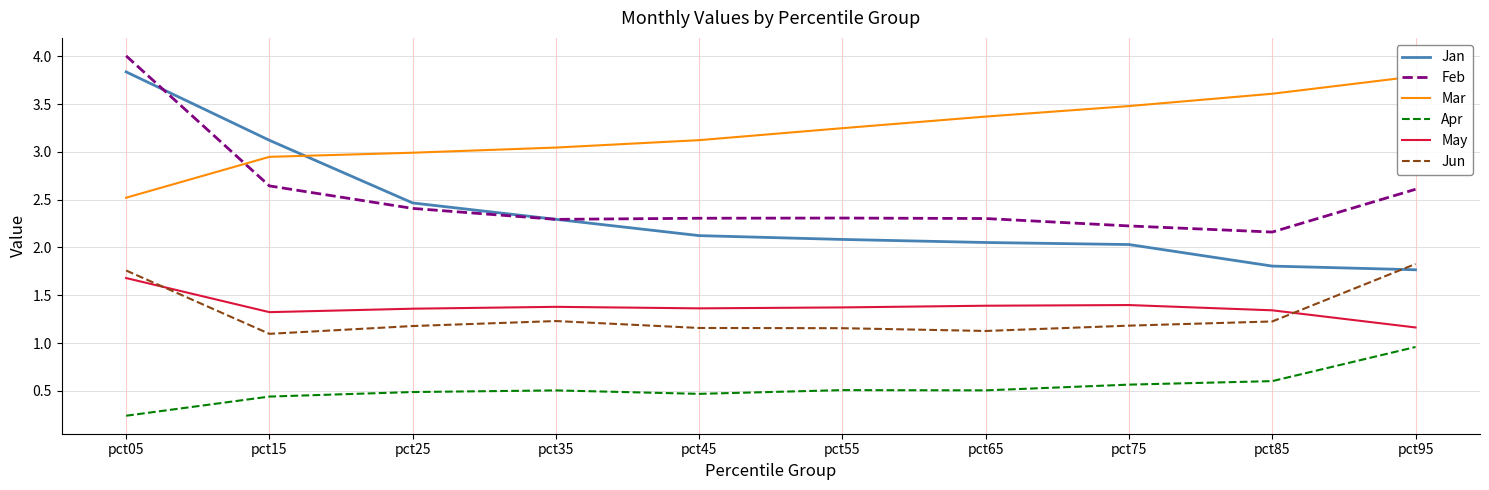

What is the maximum value for Jan?

3.8